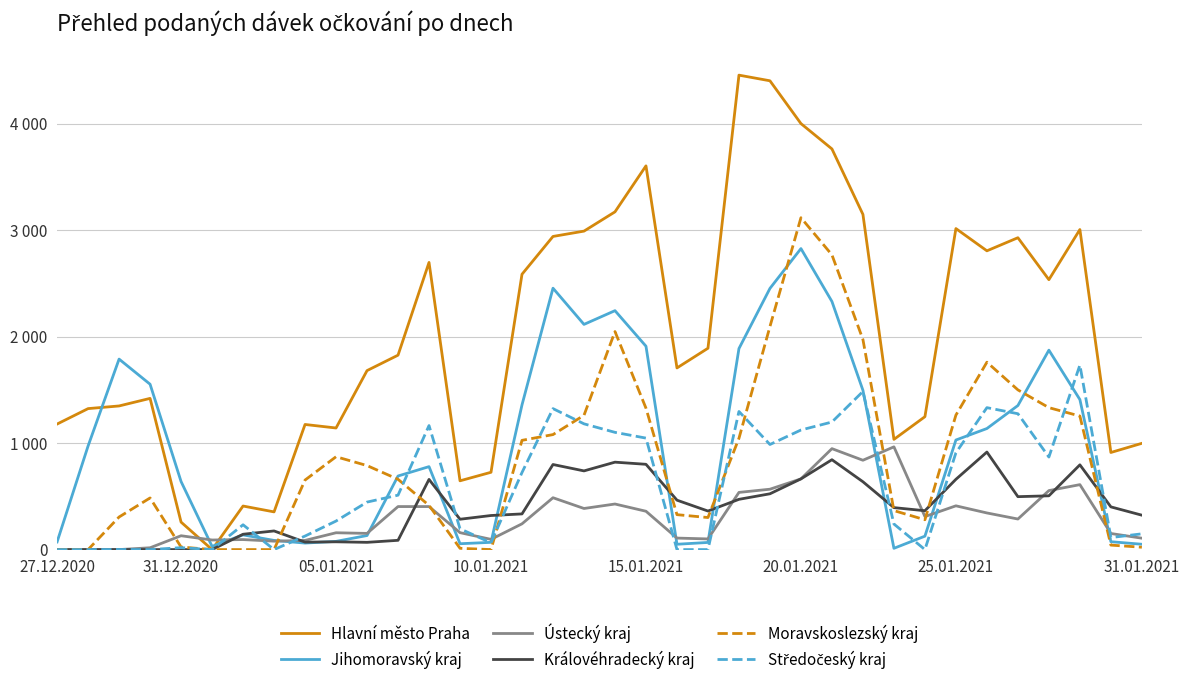

Rank the series by their maximum value, from highest to lowest.

Hlavní město Praha, Moravskoslezský kraj, Jihomoravský kraj, Středočeský kraj, Ústecký kraj, Královéhradecký kraj